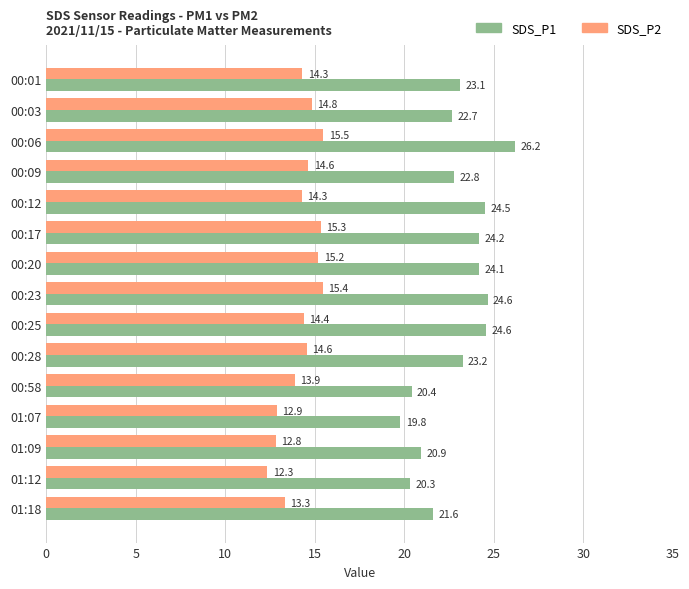

The value of SDS_P1 at 00:23 is 24.6. True or false?

True